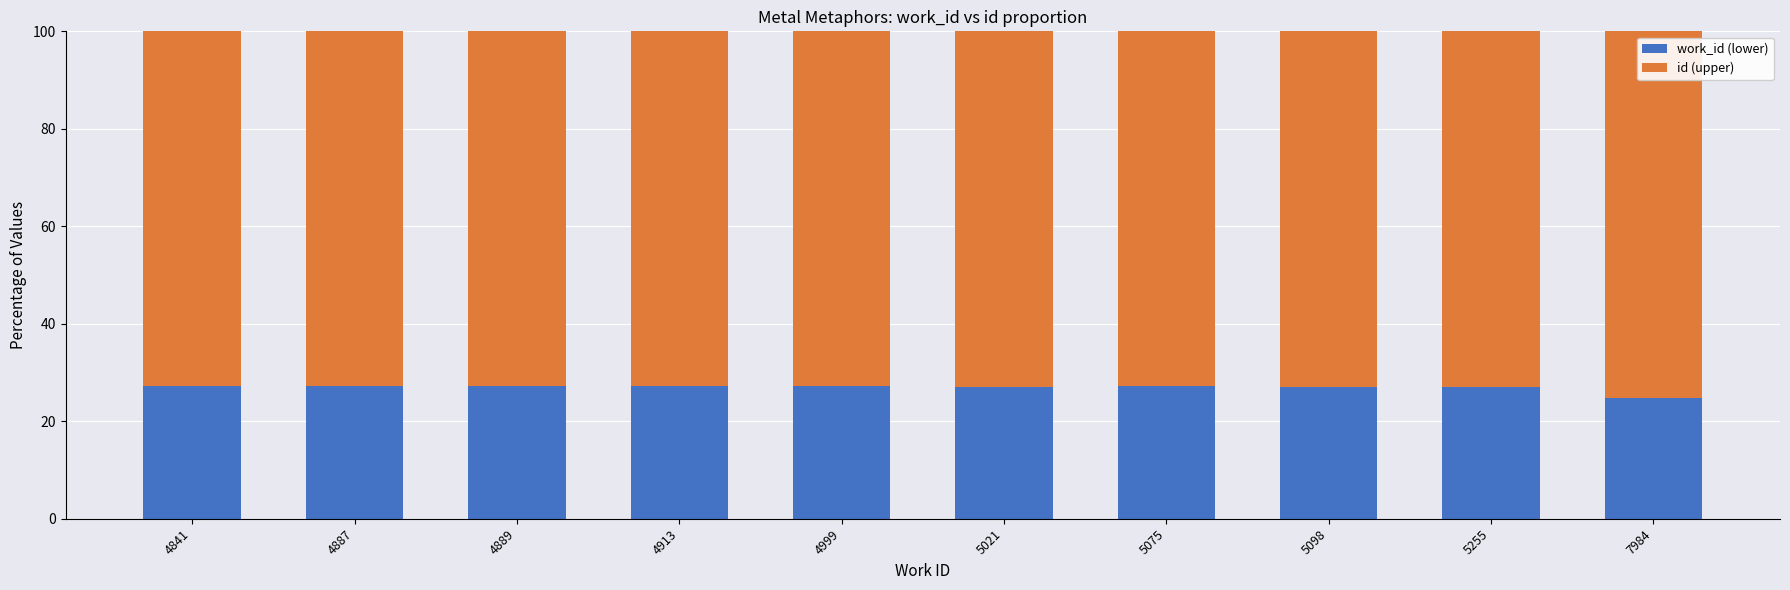

What is the total value across all series at 4999?

100.0